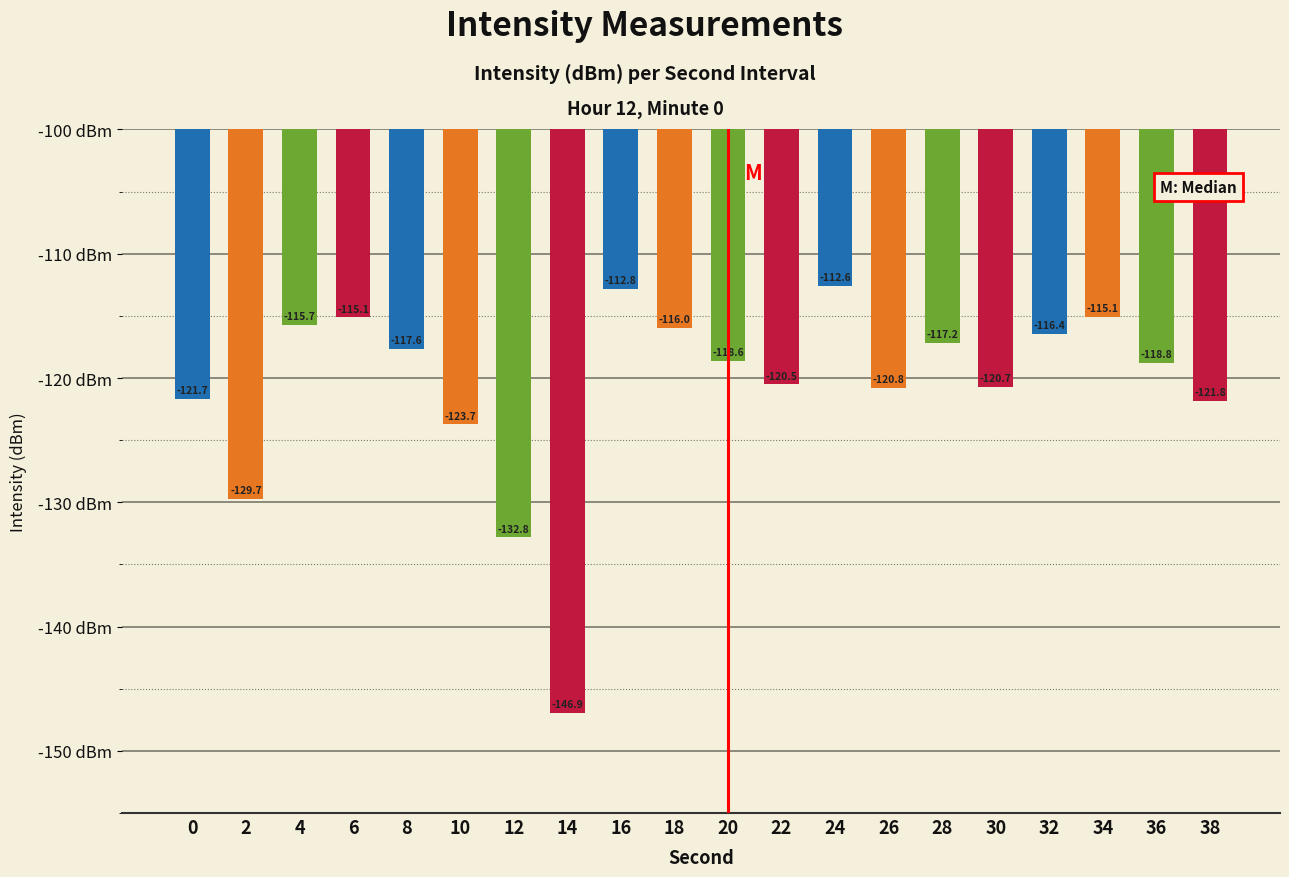

What value does the data have at 28?

-117.2